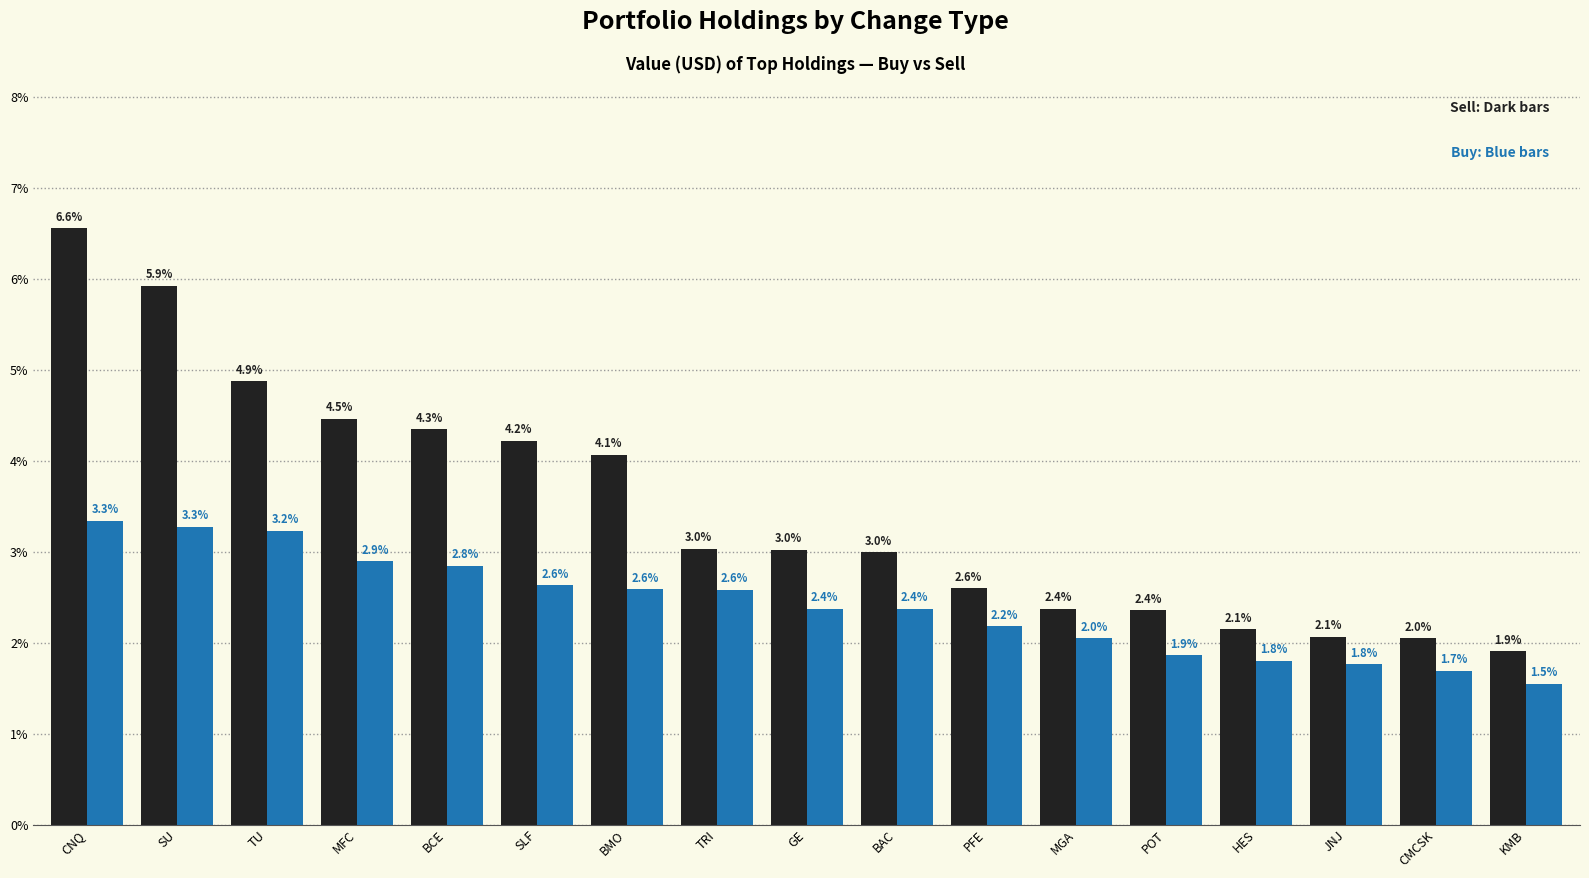

What is the difference between the highest and lowest values at SLF?

1.6